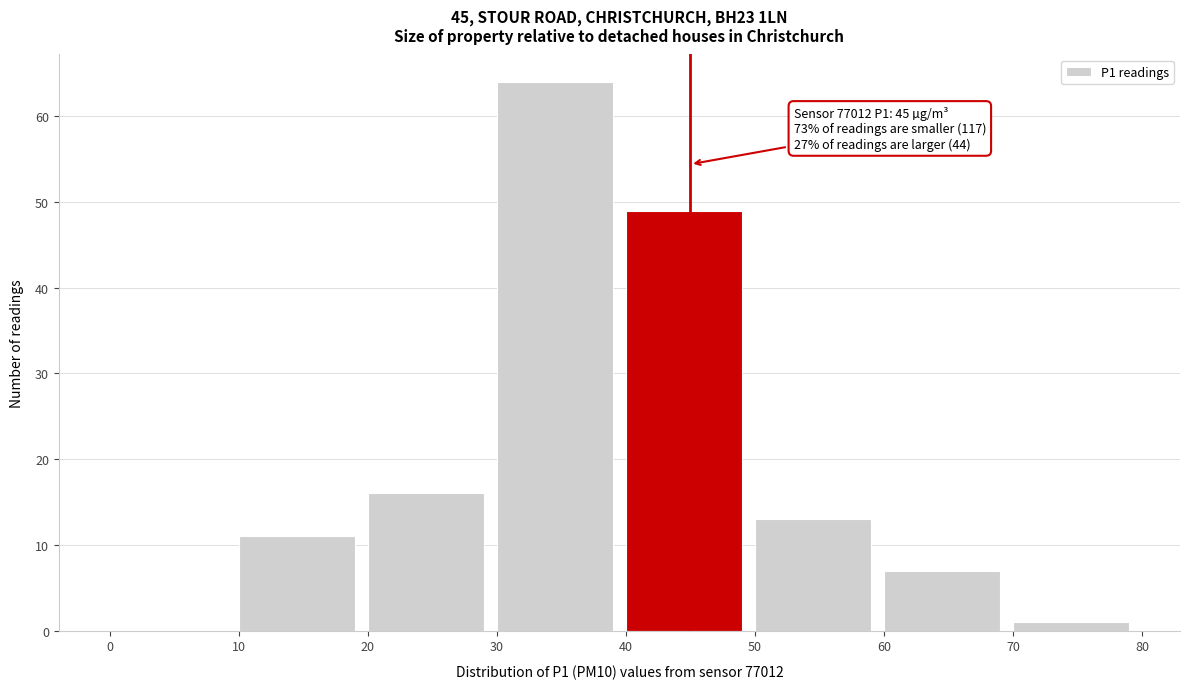

Over which range of the x-axis is the bar tallest?

30 to 40